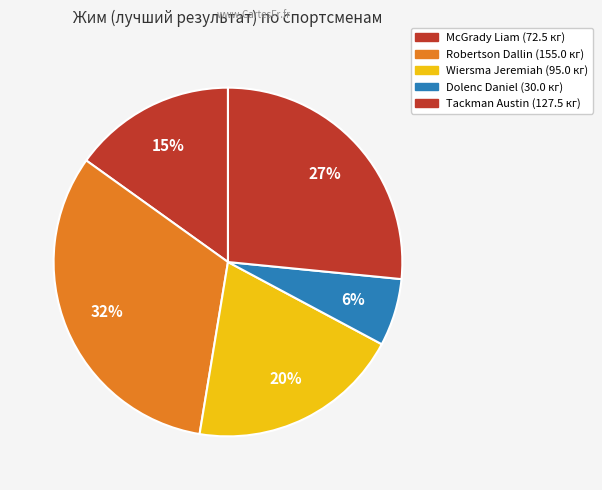

To the nearest percent, what is the average slice percentage?

20%